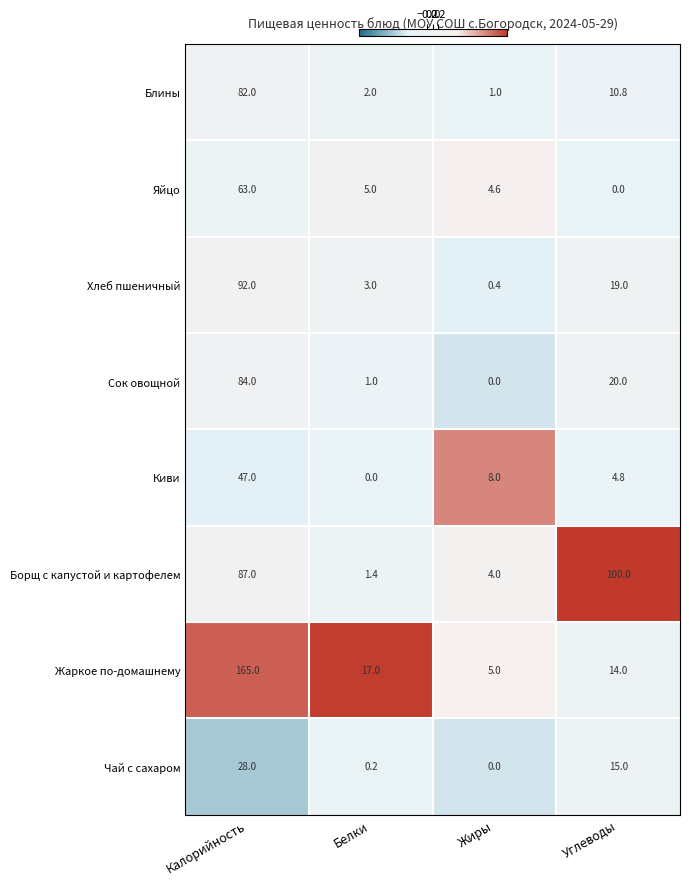

Rank the categories by Жаркое по-домашнему value from lowest to highest.

Жиры, Углеводы, Белки, Калорийность